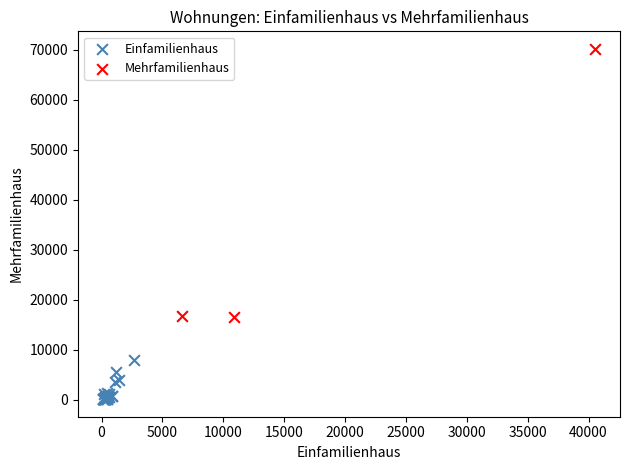

Which series has the largest Y range (max minus min)?

Mehrfamilienhaus